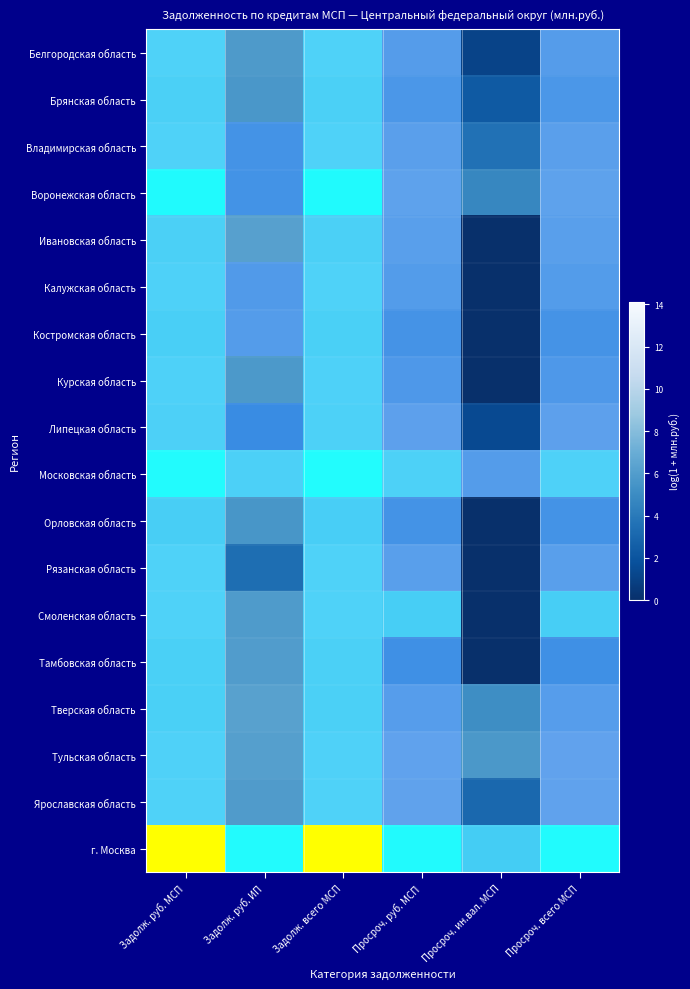

Between Задолж. руб. МСП and Просроч. всего МСП, which series saw the biggest shift?

Тамбовская область